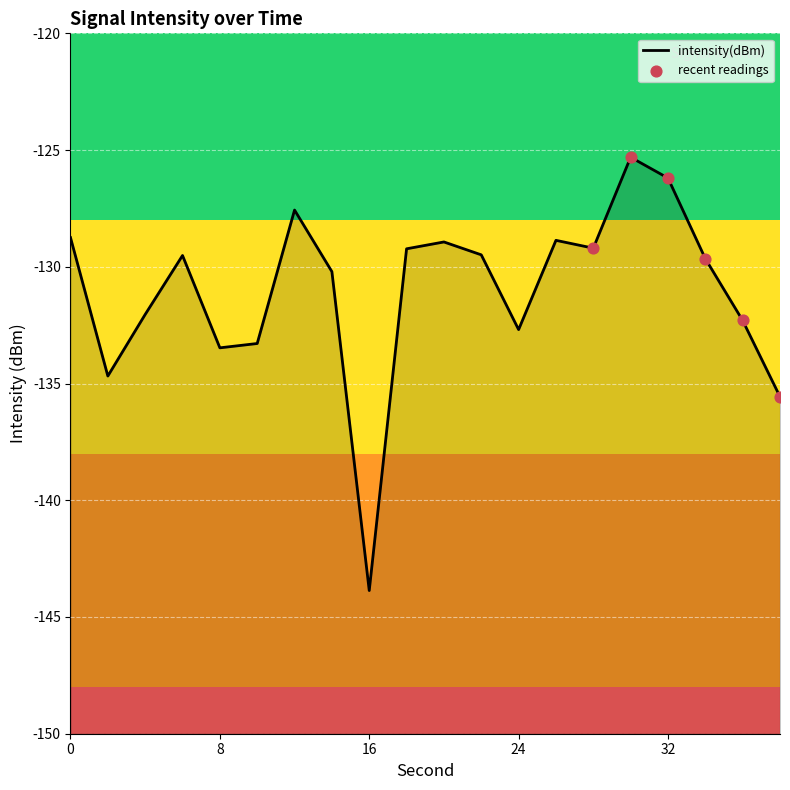

Which has a higher value, 6 or 28?

28